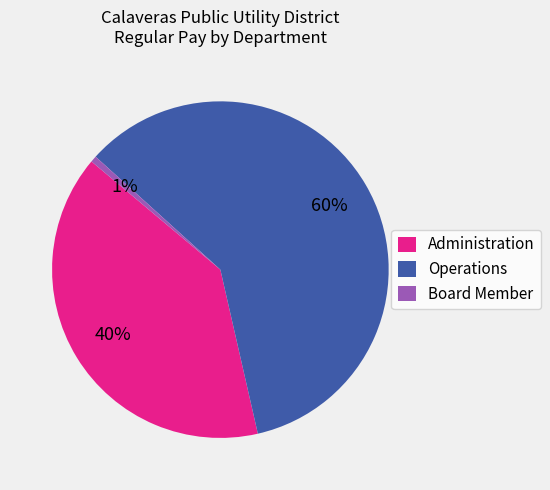

To the nearest percent, what is the average slice percentage?

33%